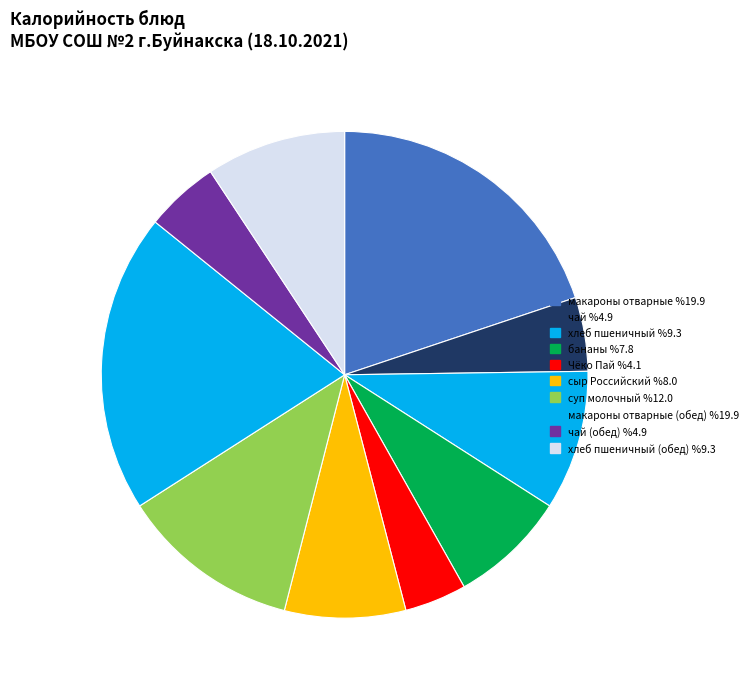

Count the number of slices in the pie.

10